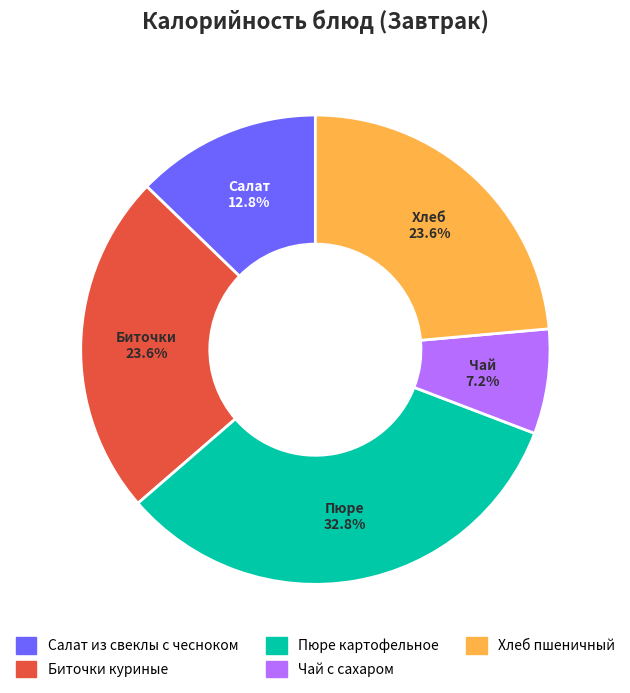

What is the smallest slice in the pie chart?

Чай с сахаром